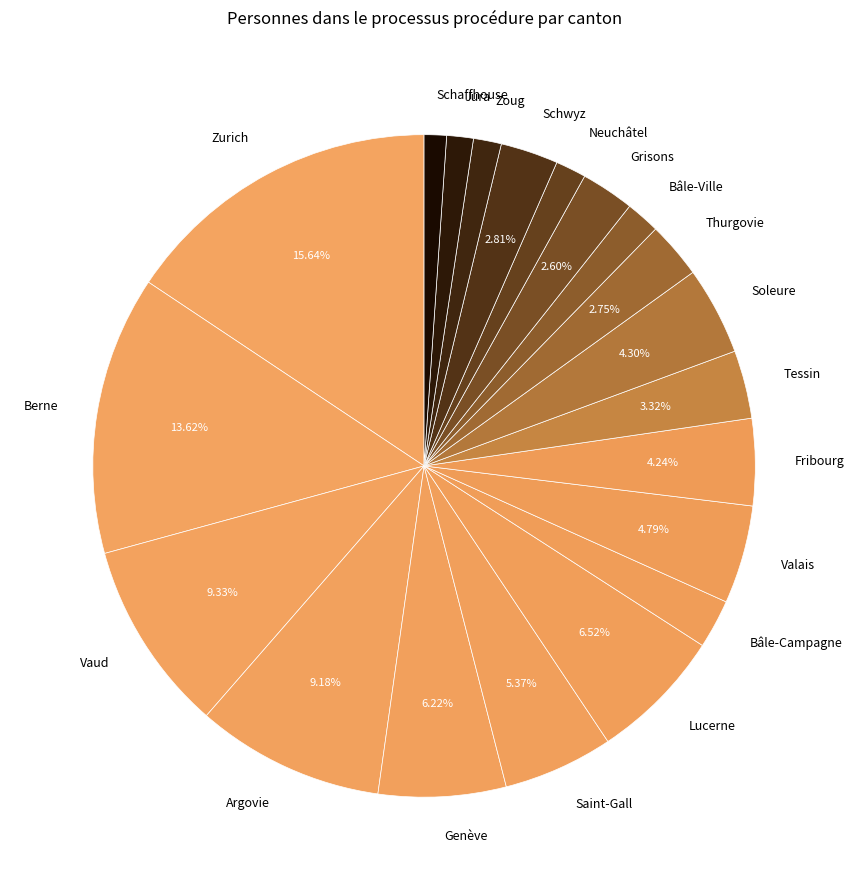

Count the number of slices in the pie.

20